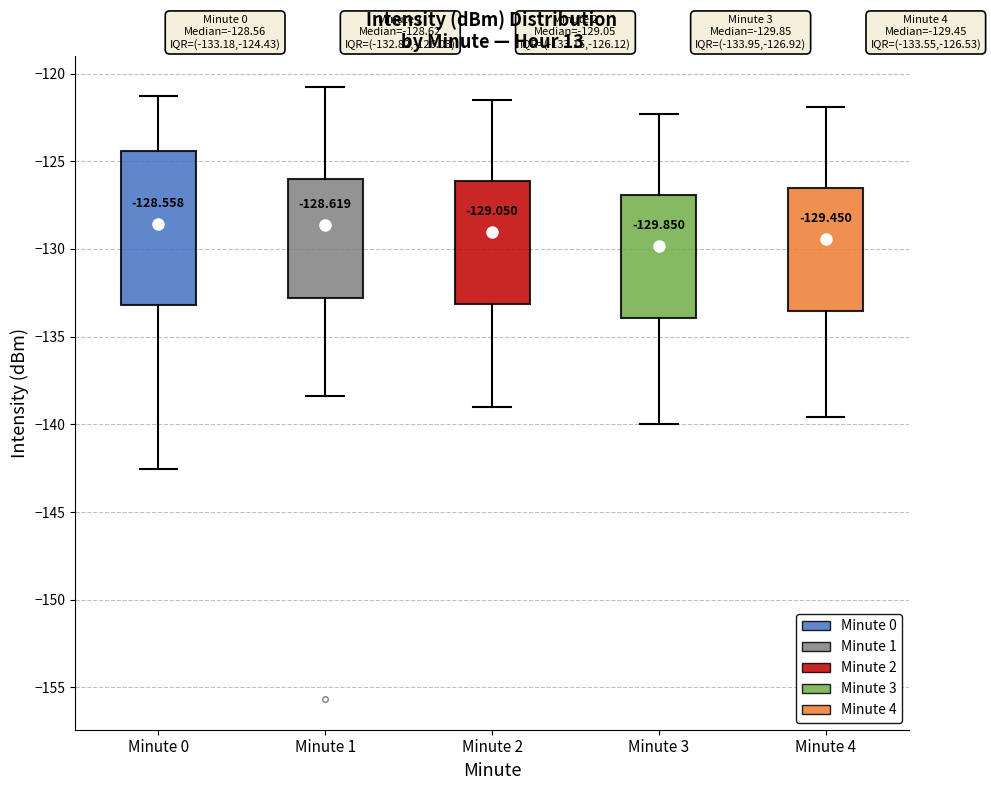

Comparing the boxes themselves (not the whiskers), which one is the tallest?

Minute 0